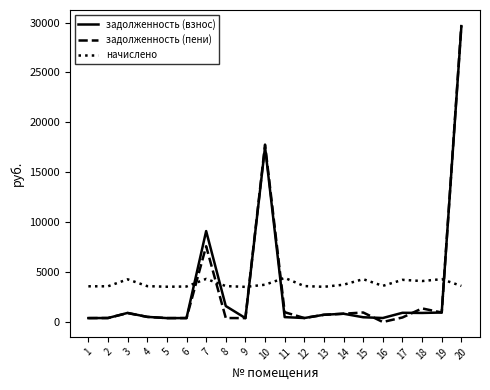

Which series ends up on top after the final intersection of задолженность (пени) and начислено?

задолженность (пени)